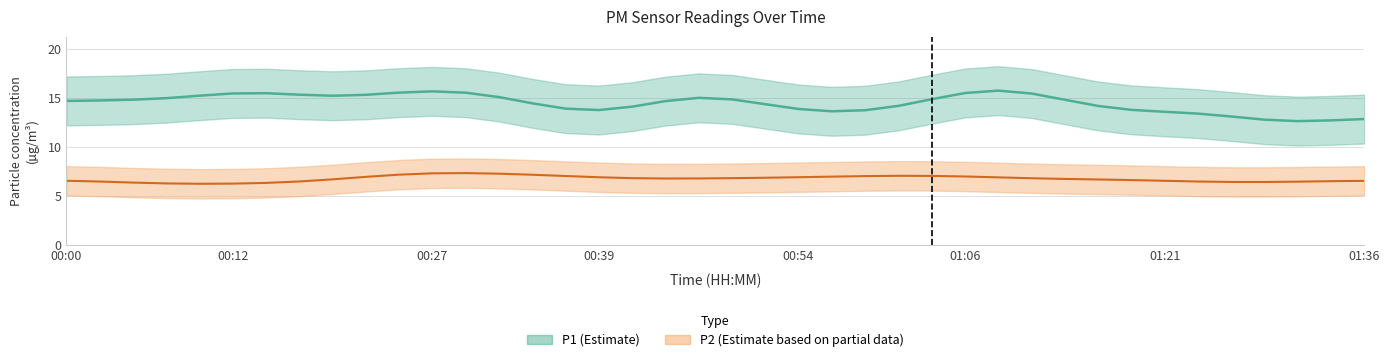

What is the label of the 37th point from the right?

00:07